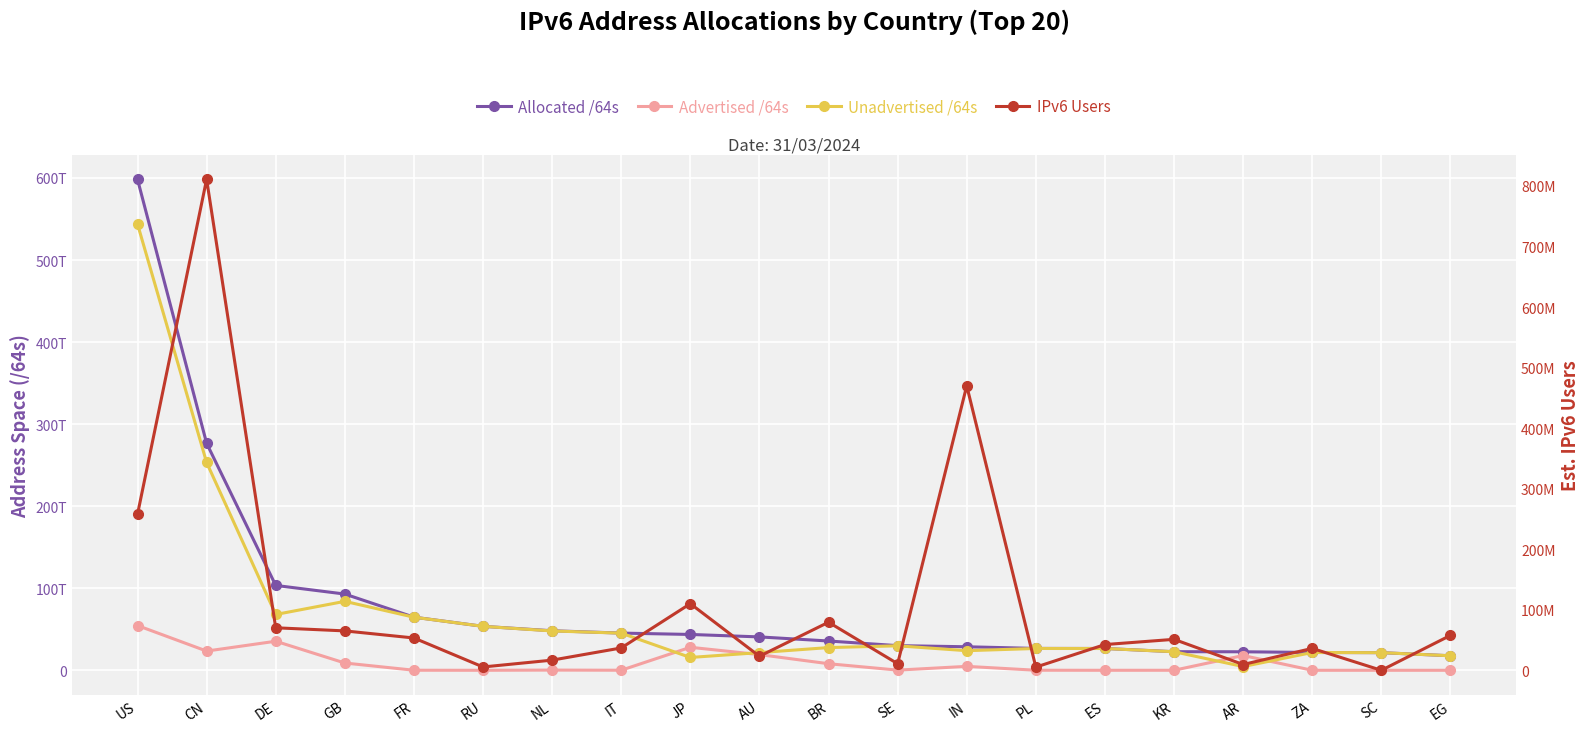

After their last crossing, which series has the higher values: Advertised /64s or Unadvertised /64s?

Unadvertised /64s